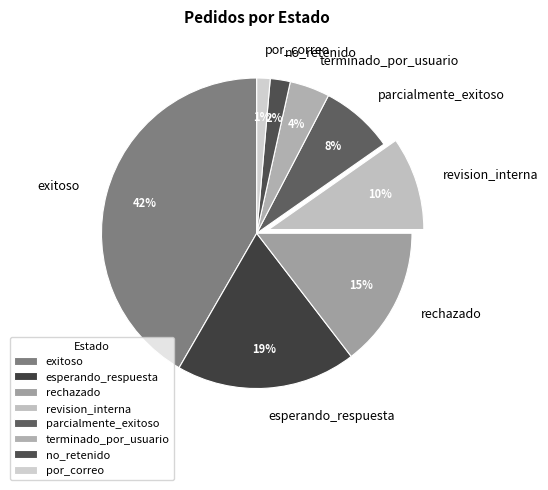

Is it true that esperando_respuesta is 19% of the pie?

True